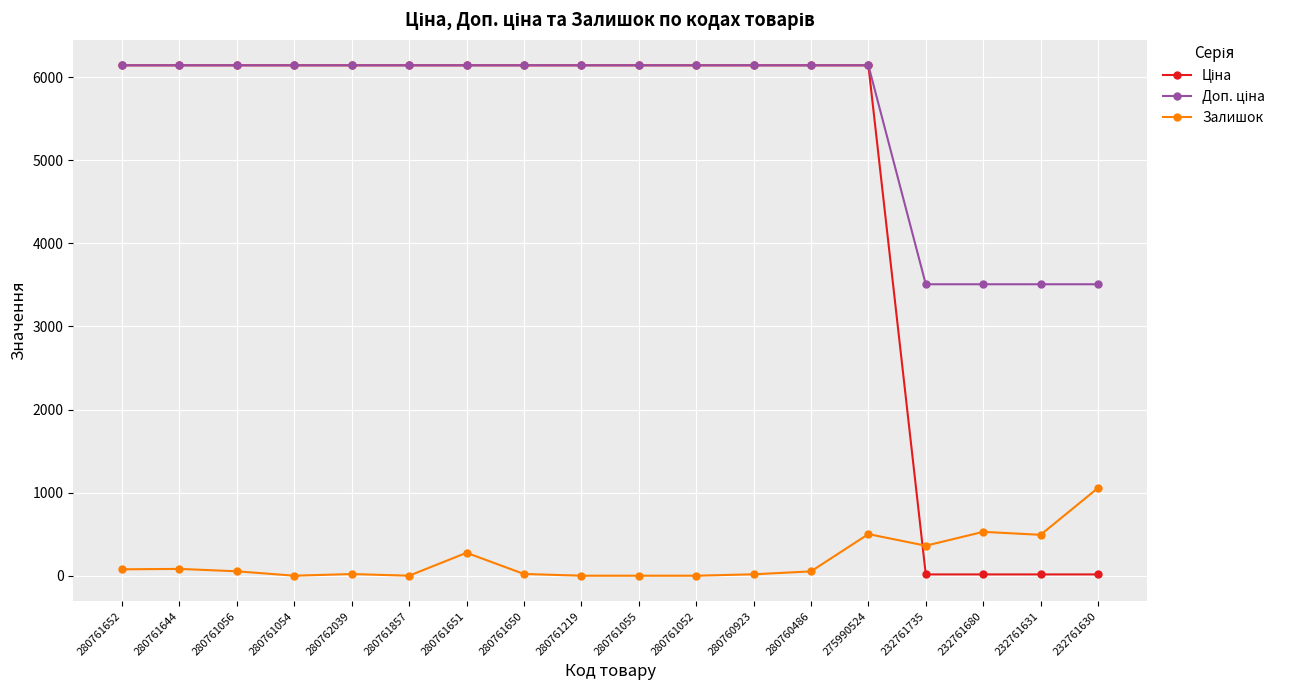

Which category has the highest value in the Залишок series?

232761630